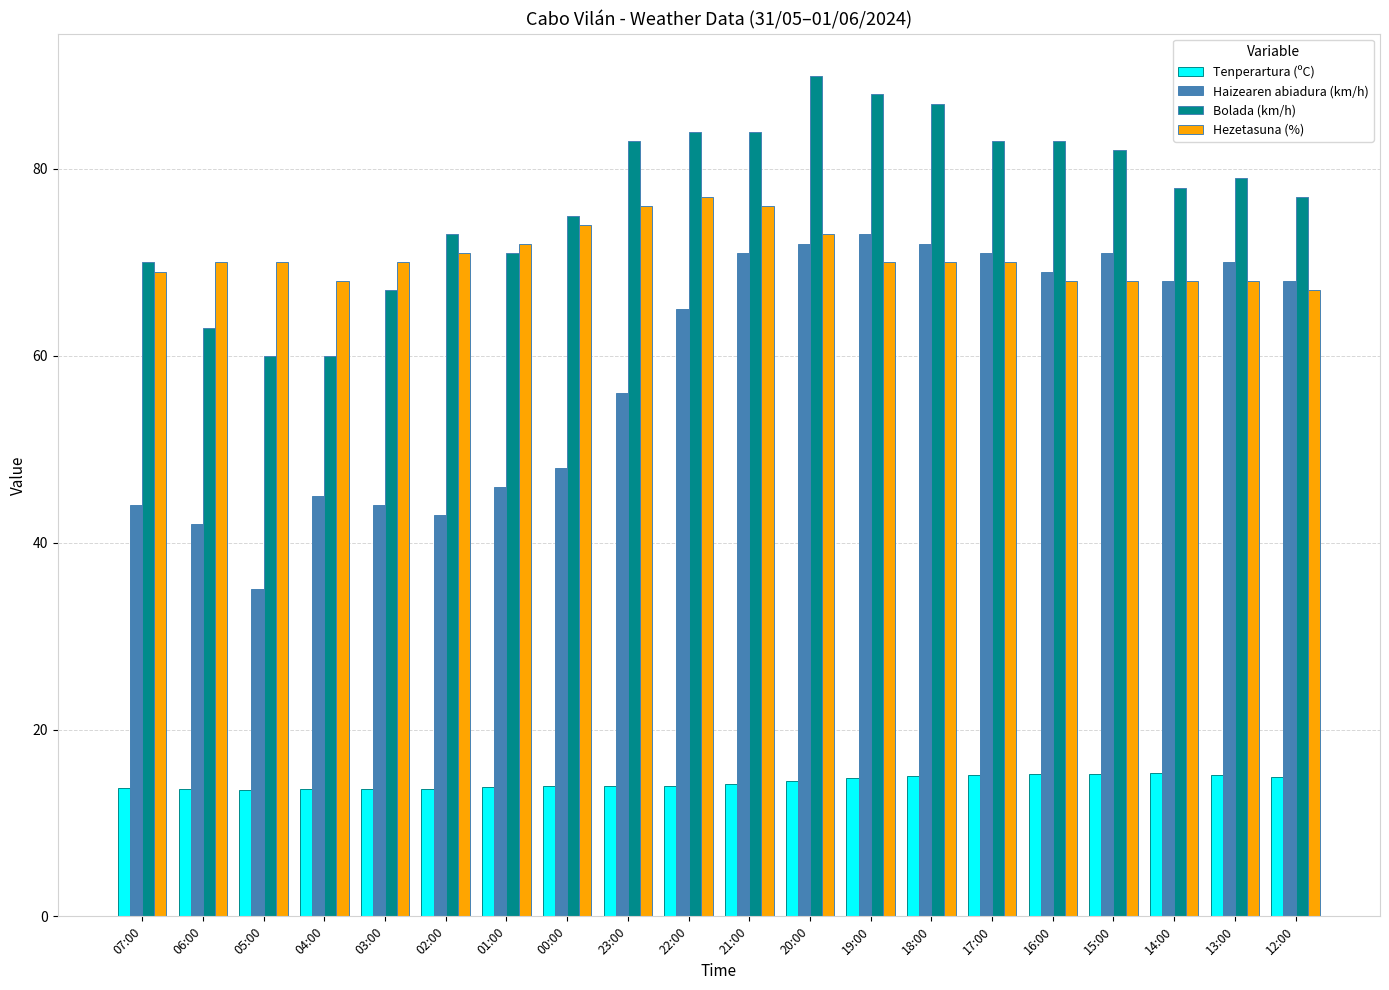

At which category is the sum across all series the highest?

20:00